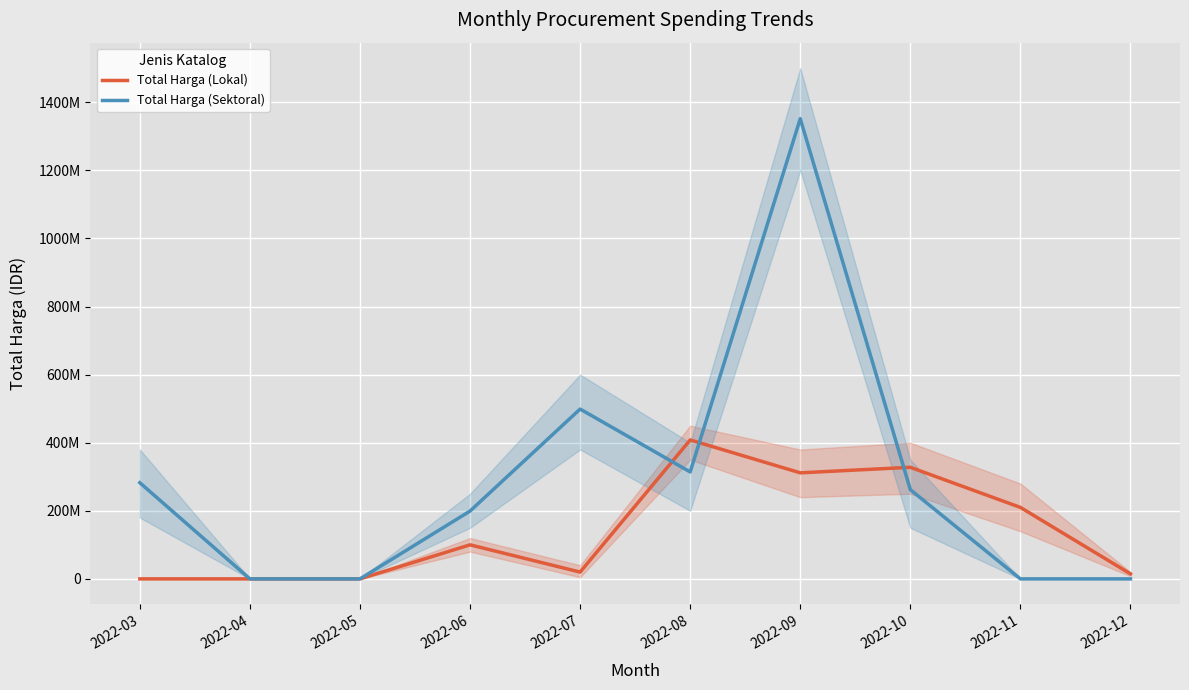

Which series changed the most between 2022-07 and 2022-10?

Total Harga (Lokal)